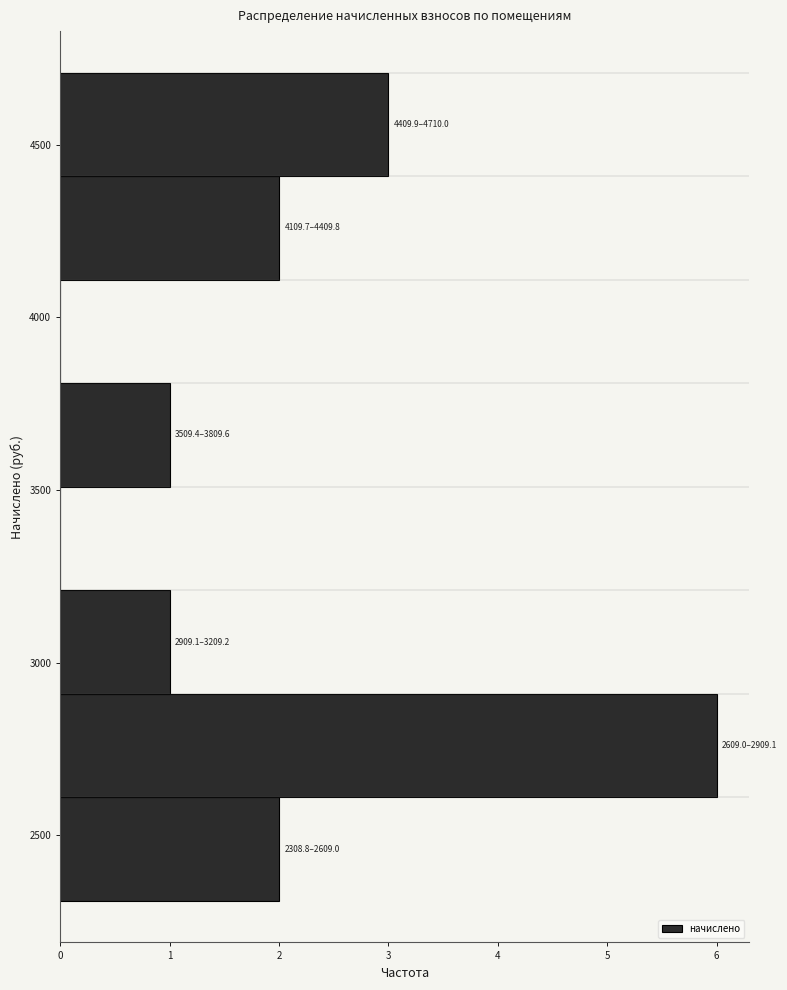

Which range on the y-axis has the longest bar?

2600 to 2900